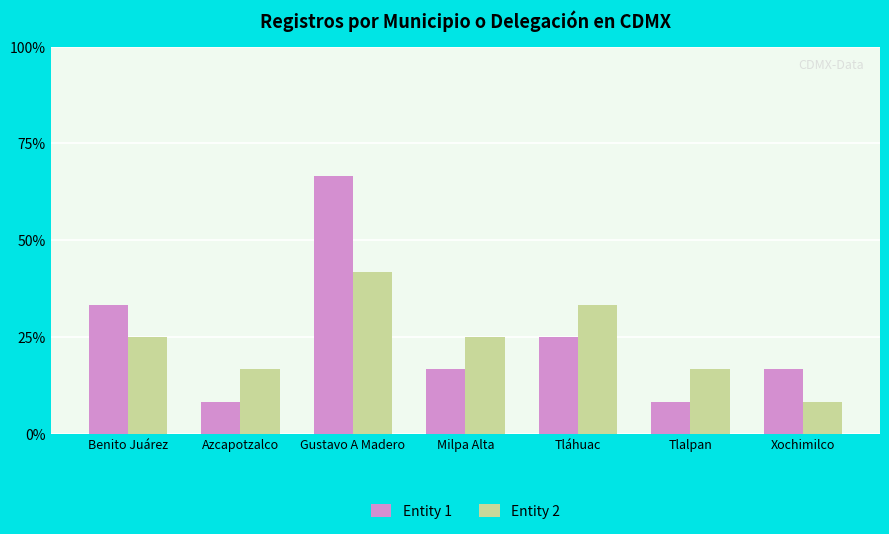

True or false: Entity 1 has a value of 1 at Xochimilco.

False